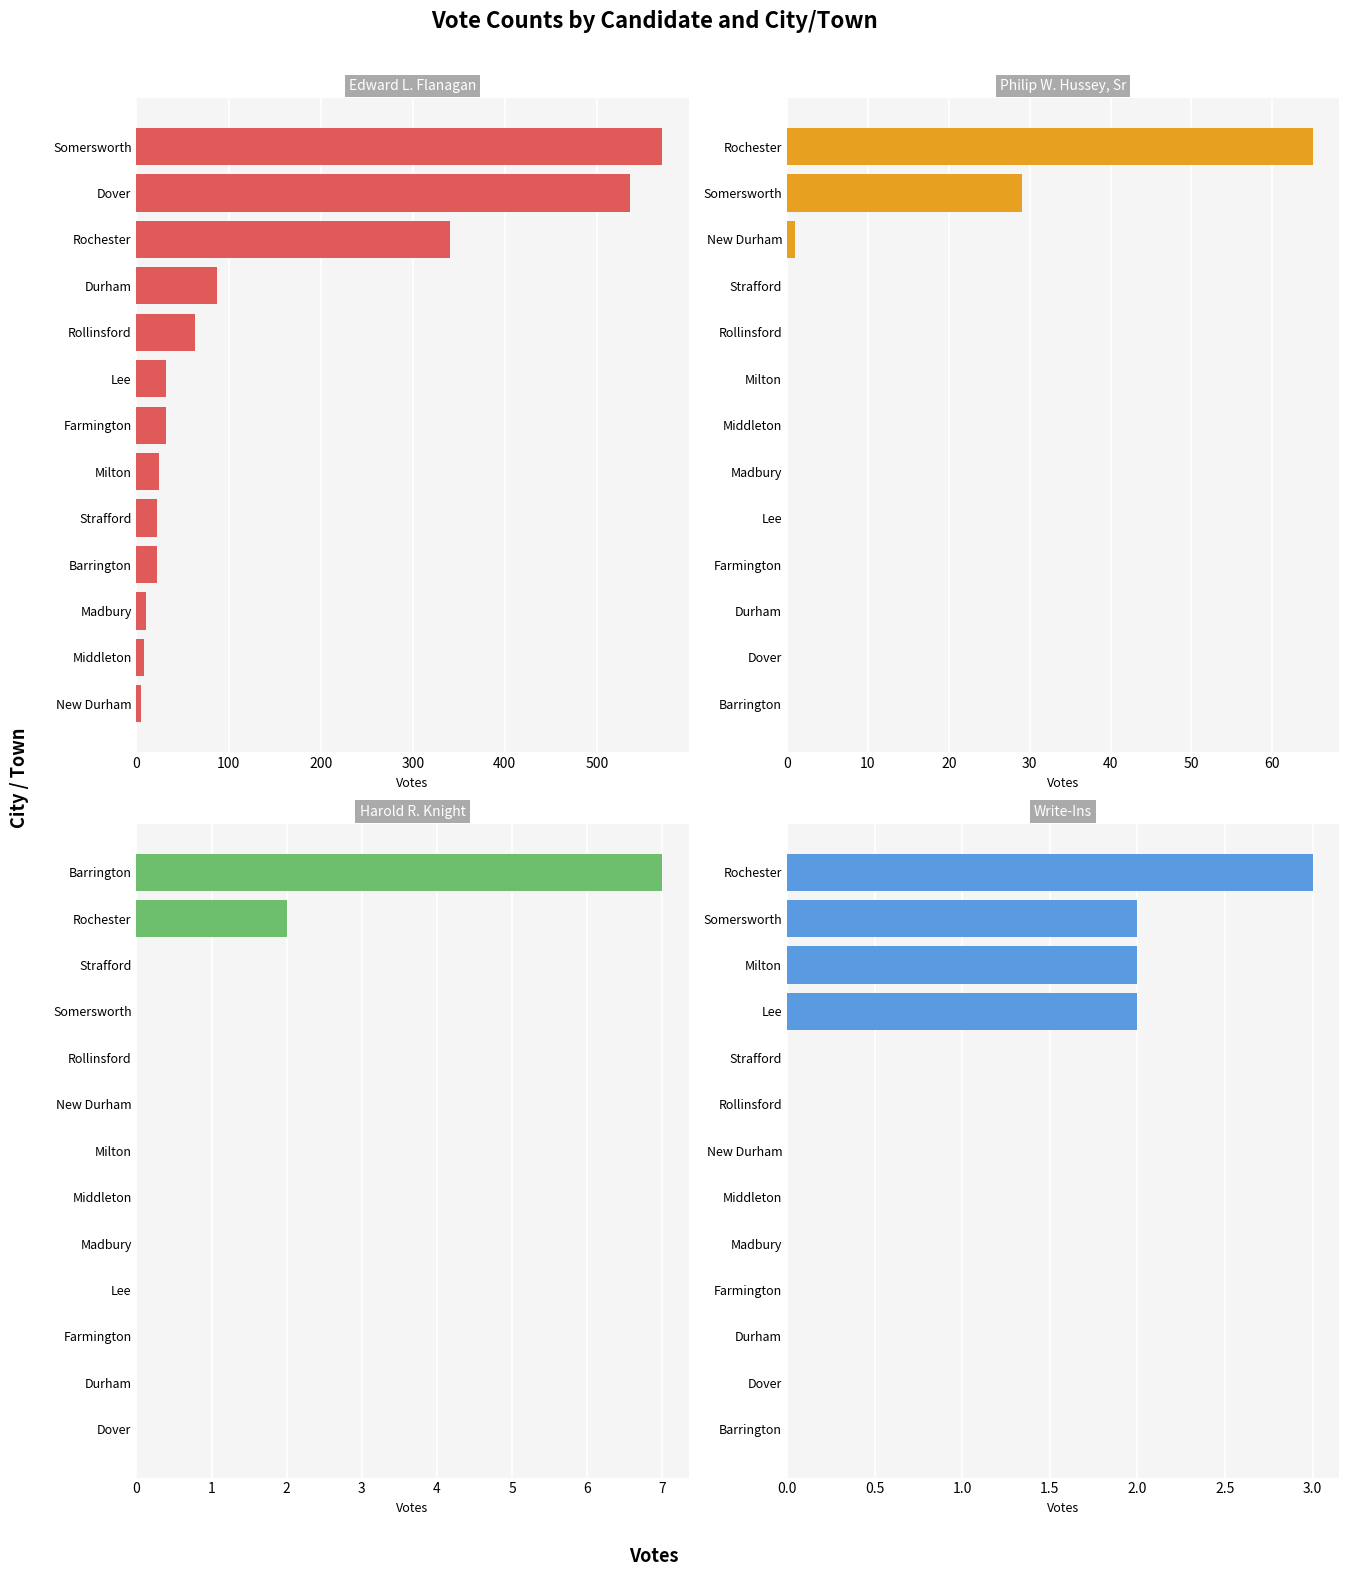

How many groups of bars are there?

13